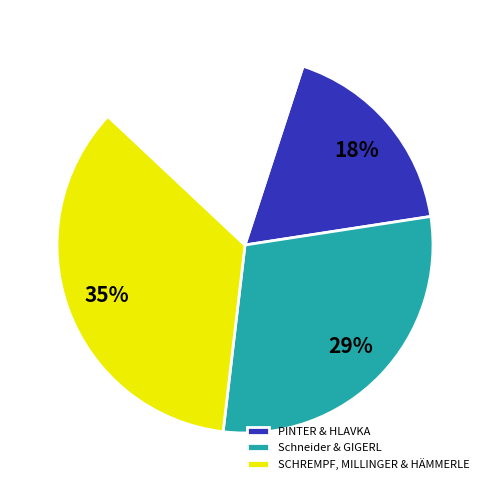

To the nearest percent, what is the average slice percentage?

25%